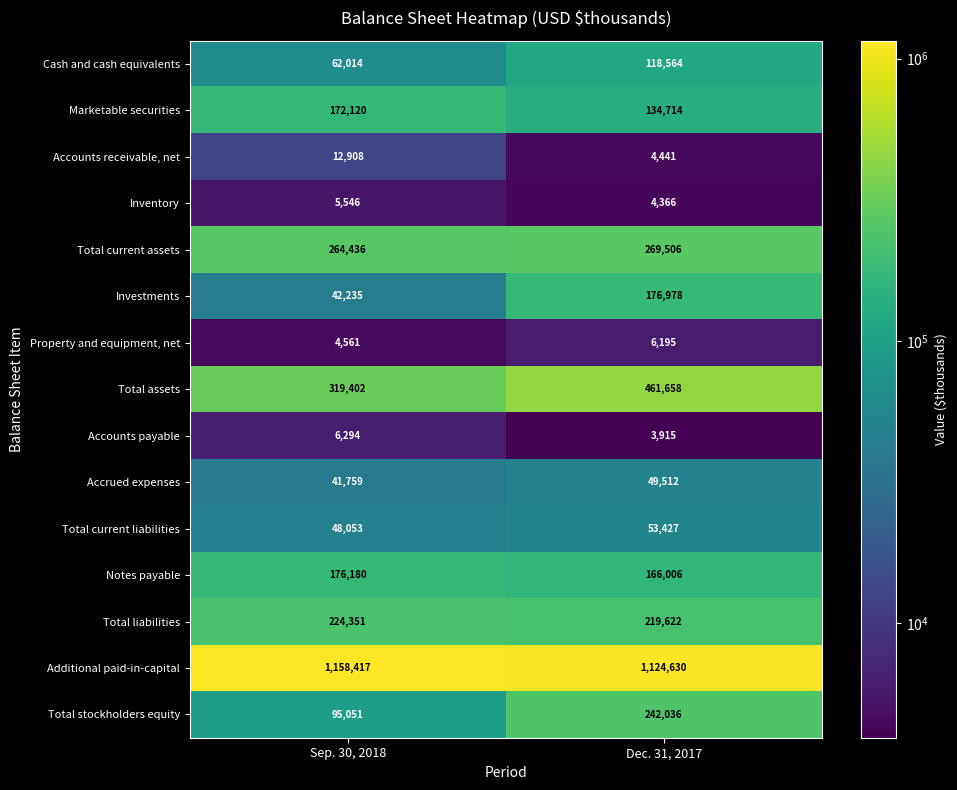

What is the sum of all Investments values?

219213